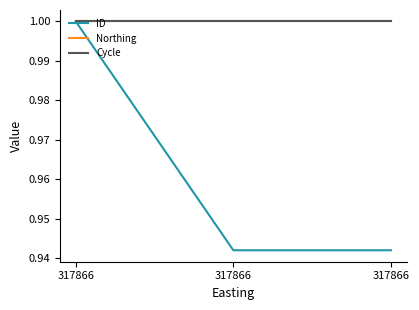

At which category is the sum across all series the highest?

317866